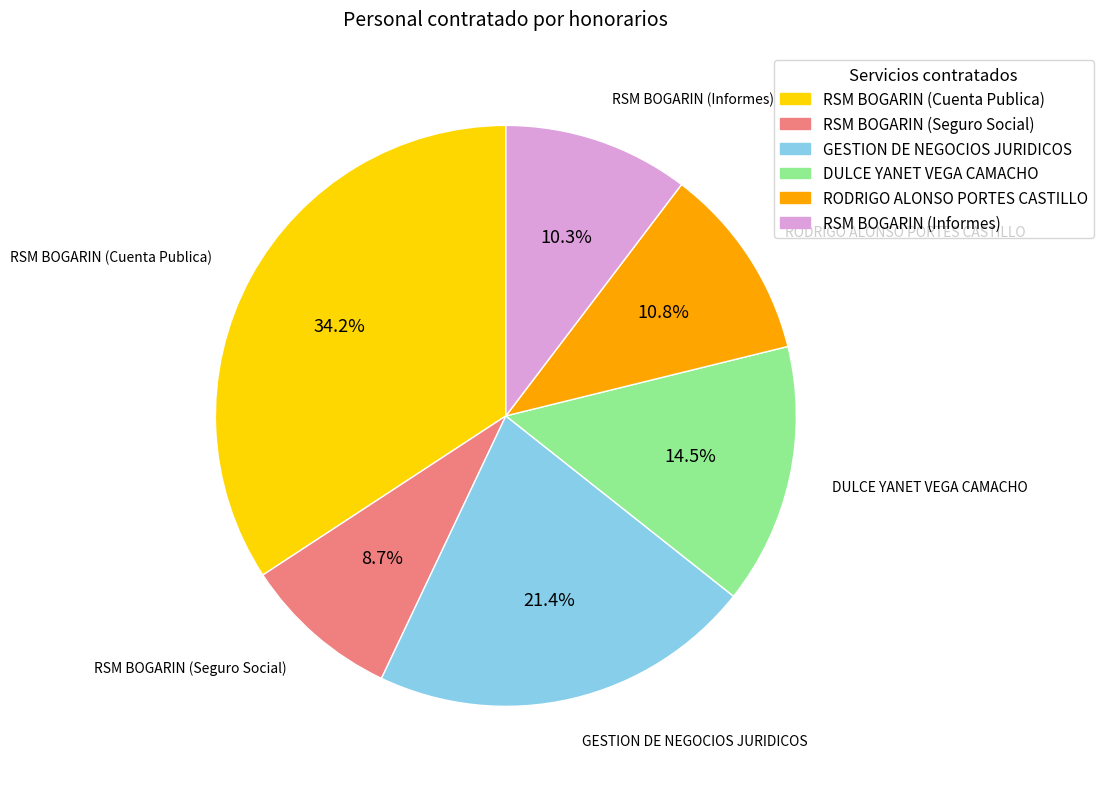

How much of the chart is everything except RODRIGO ALONSO PORTES CASTILLO?

89.2%